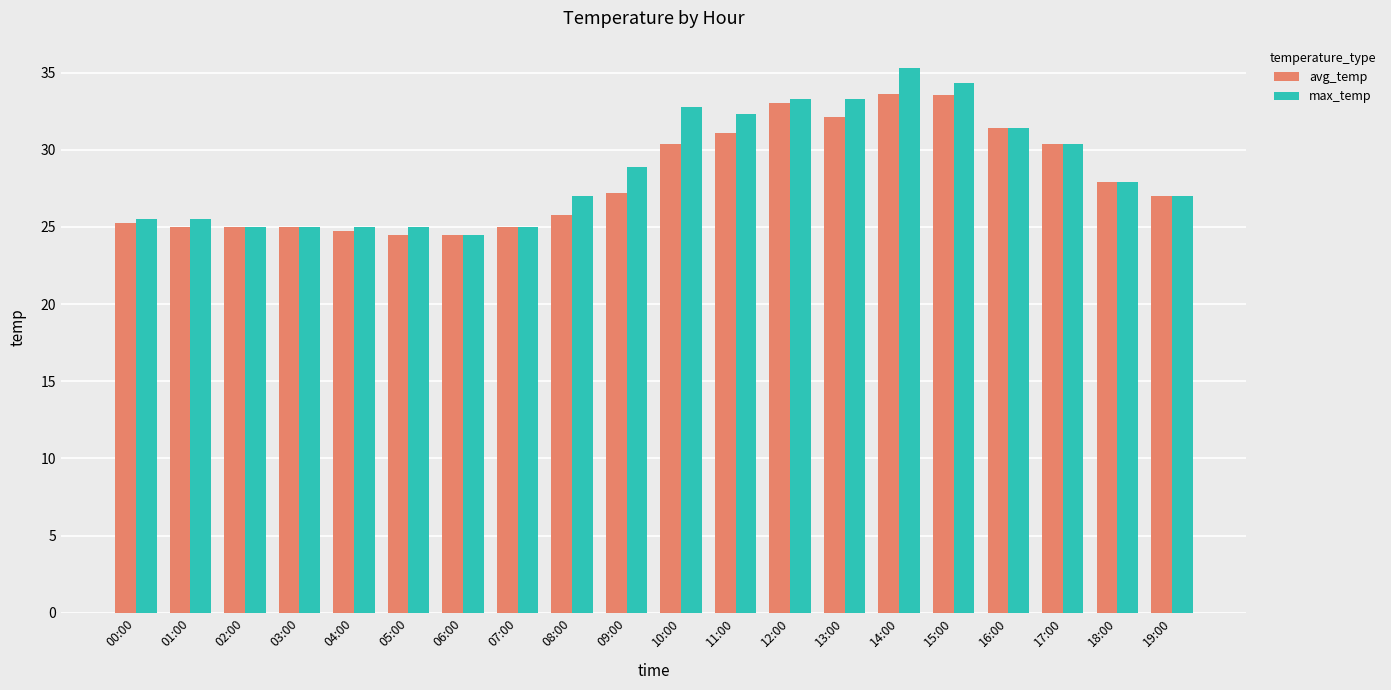

How many groups of bars are there?

20